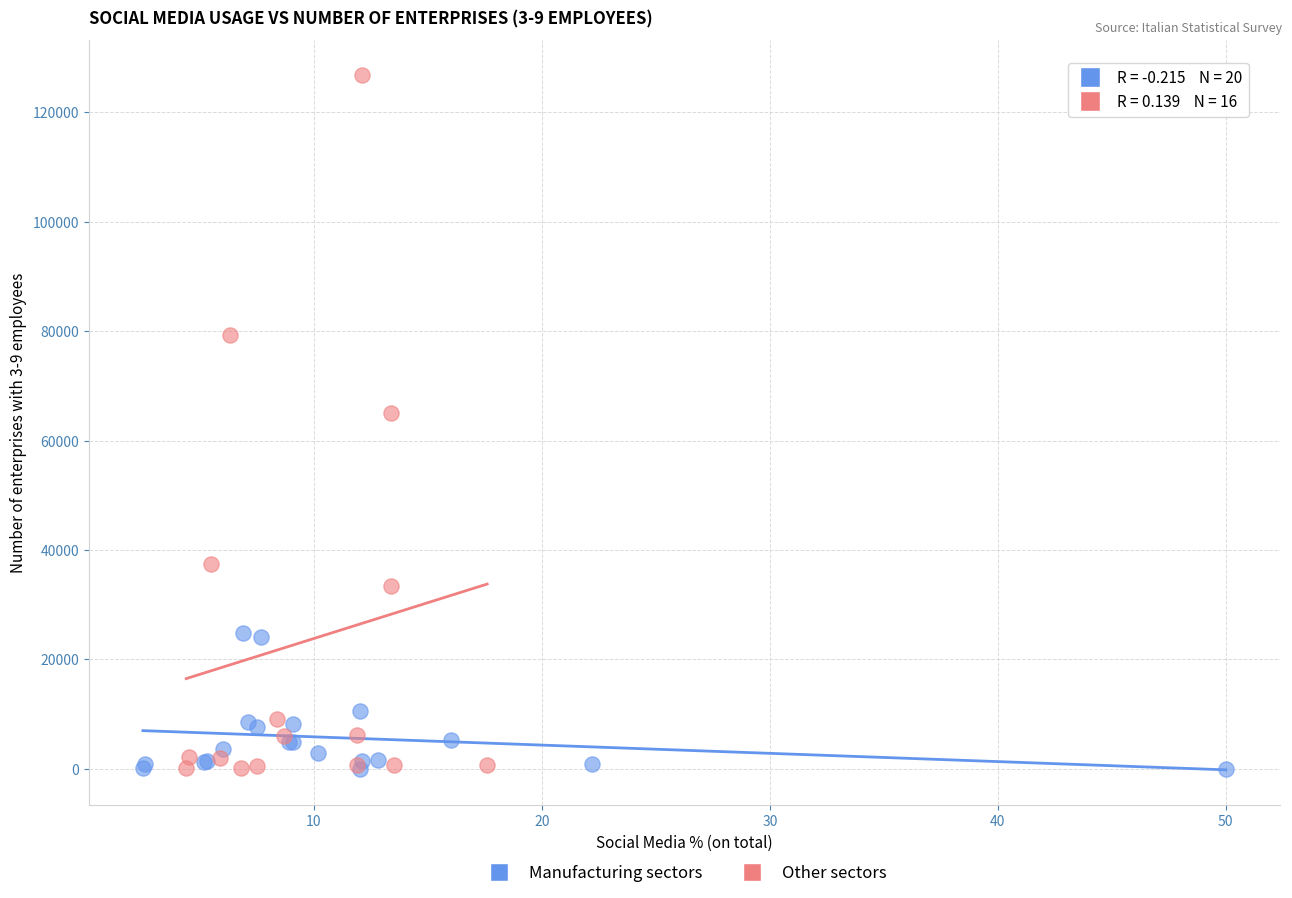

What are all the series names shown in the legend?

Manufacturing sectors, Other sectors